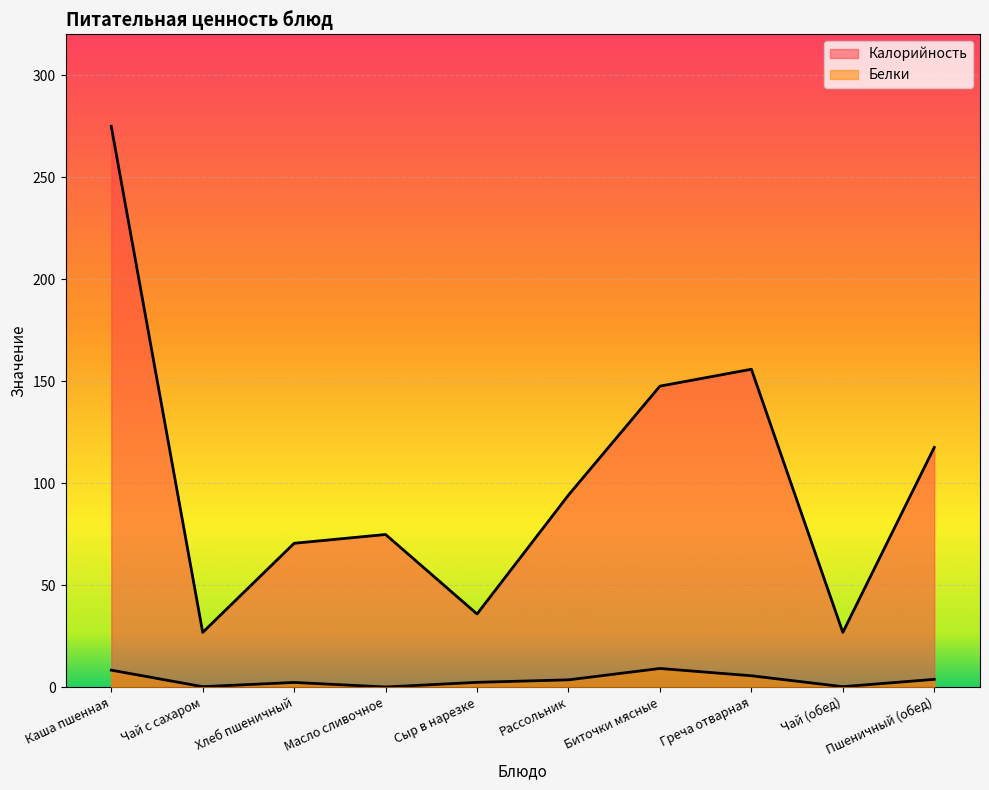

Rank the series by their maximum value, from lowest to highest.

Белки, Калорийность